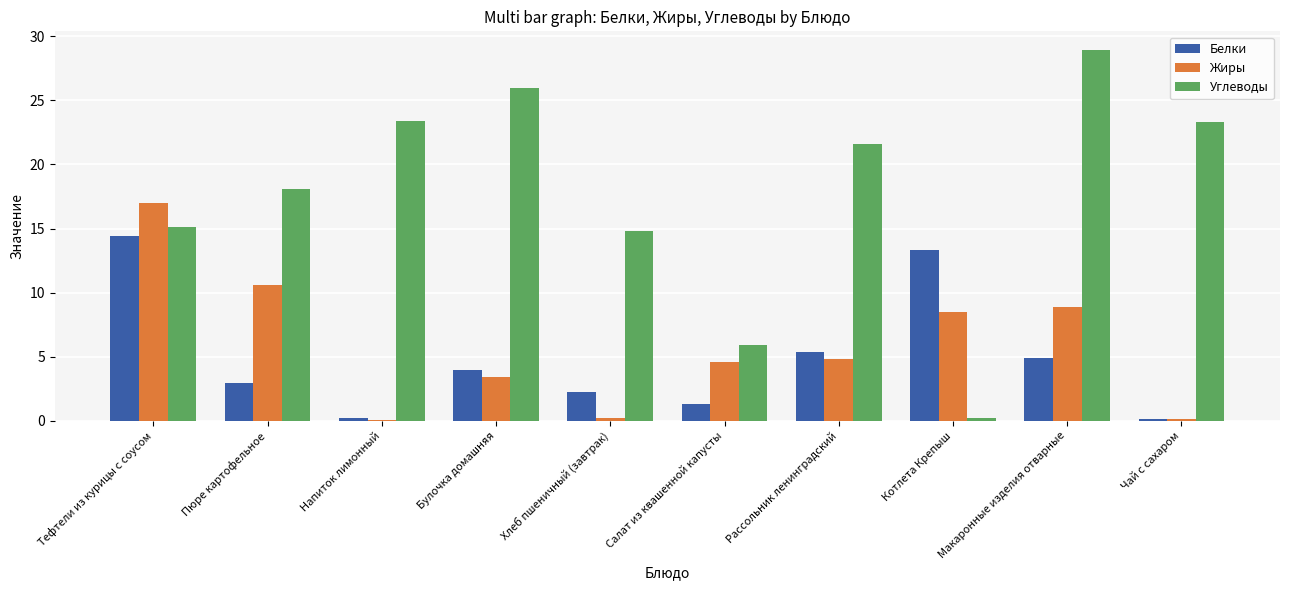

Is the value of Углеводы at Пюре картофельное greater than the value of Жиры at Макаронные изделия отварные?

Yes